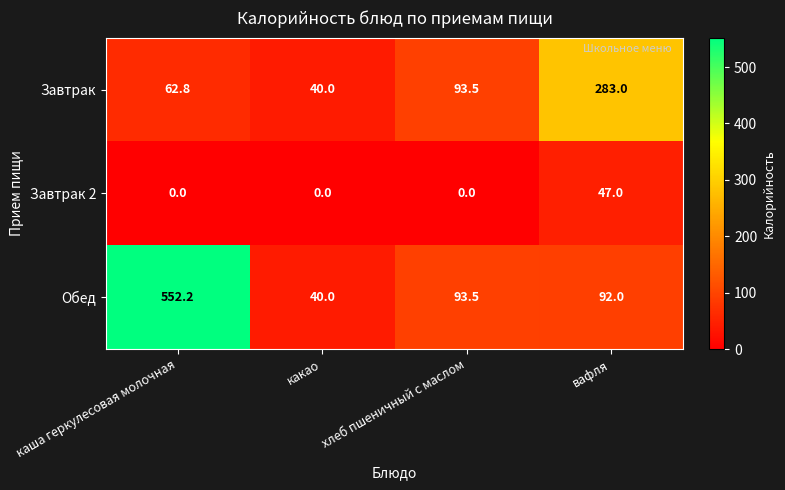

Which series has the largest range (max minus min)?

Обед